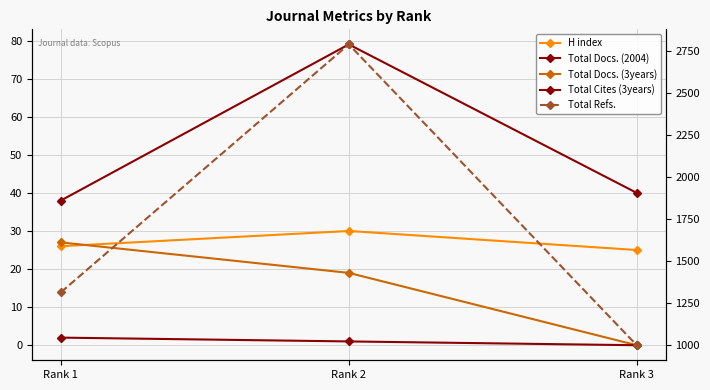

What is the value of the Total Docs. (3years) point at the 2nd from the left?

19